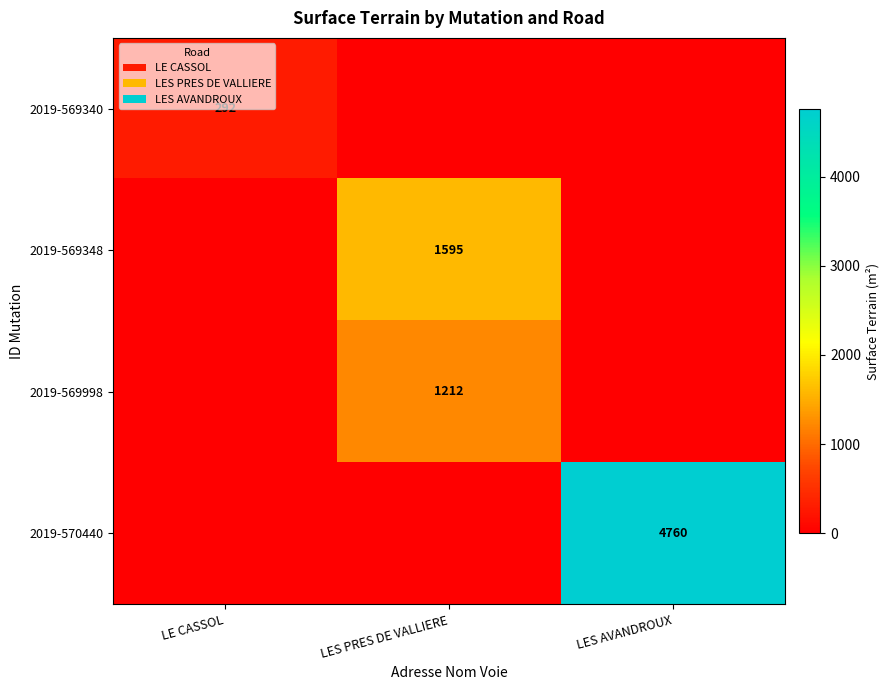

What is the total value across all series at LE CASSOL?

292